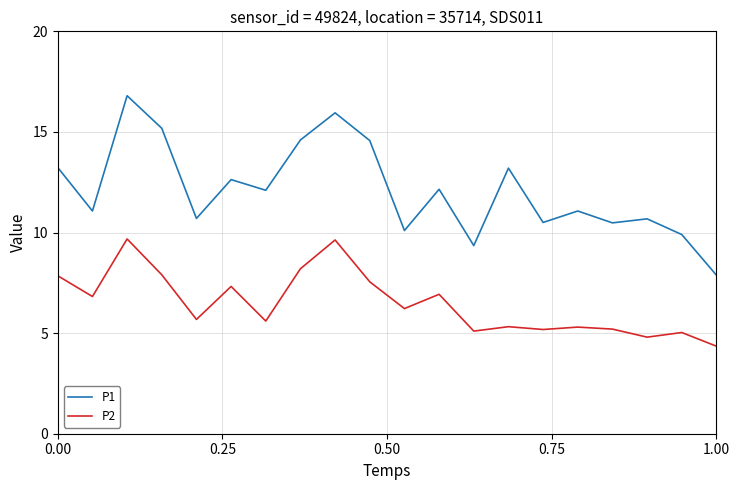

True or false: P1 and P2 intersect in this chart.

False